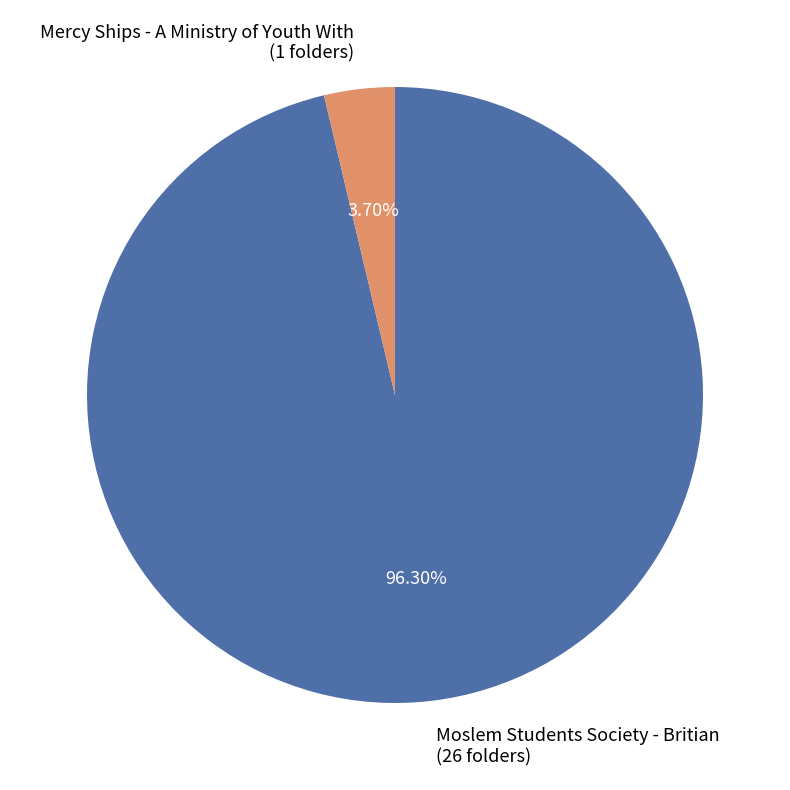

Does Moslem Students Society - Britian account for over 50% of the chart?

Yes